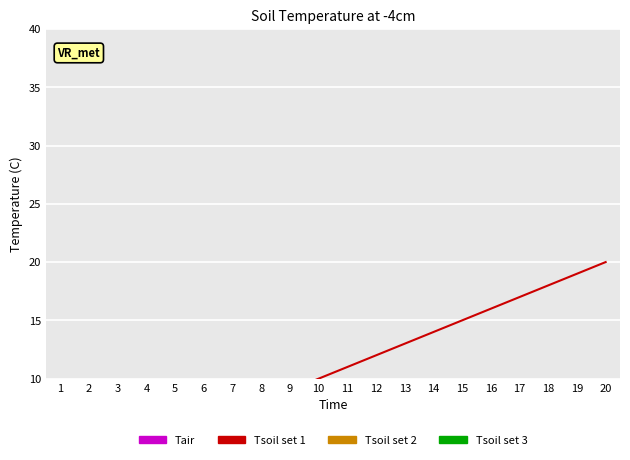

Is this an area chart (filled region under the line)?

No